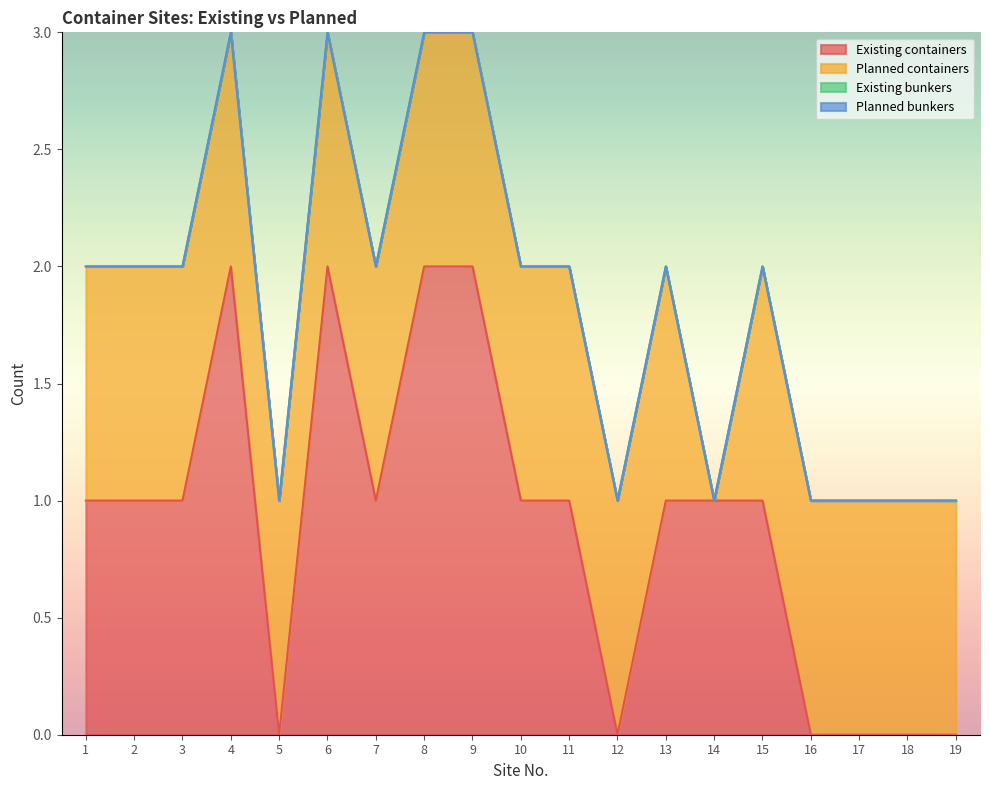

True or false: Existing bunkers and Planned bunkers cross at least once.

False